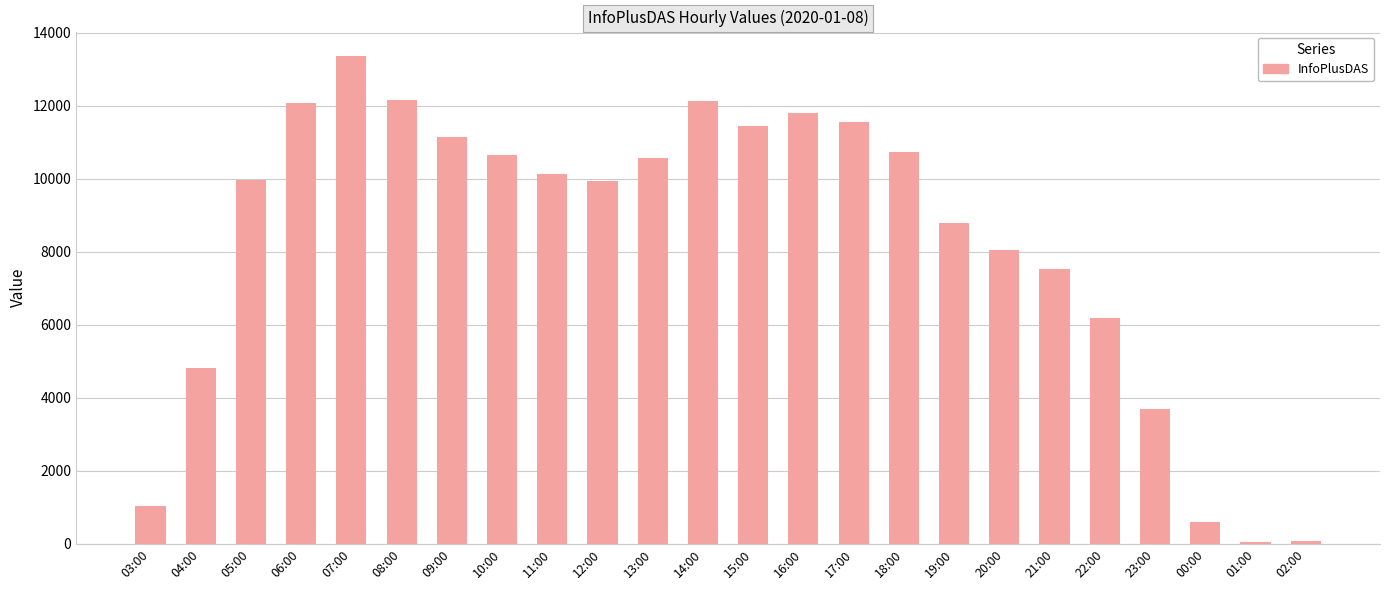

What is the average value?

8266